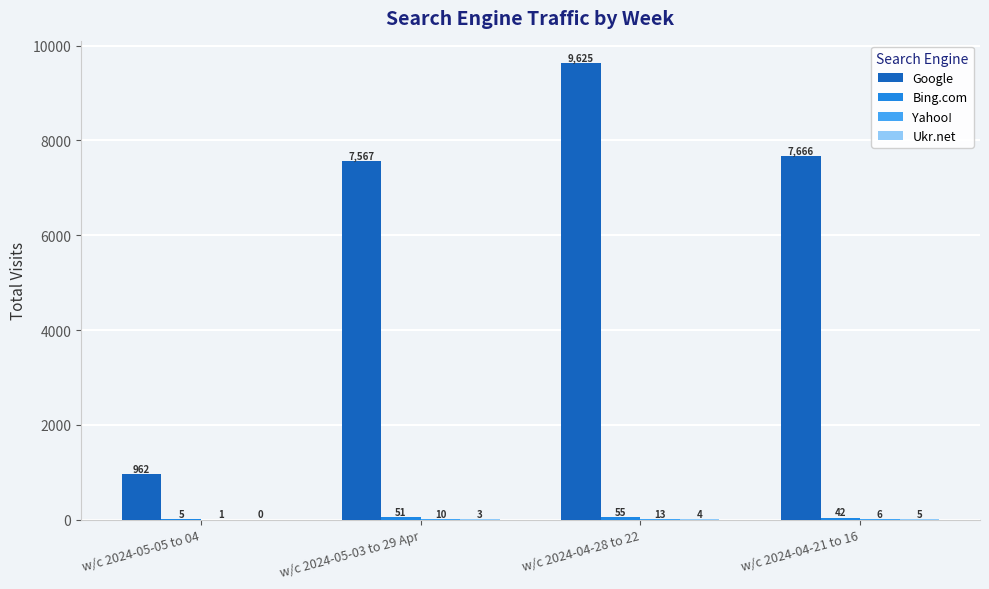

What is the sum of the Google values at w/c 2024-05-03 to 29 Apr and w/c 2024-05-05 to 04?

8529